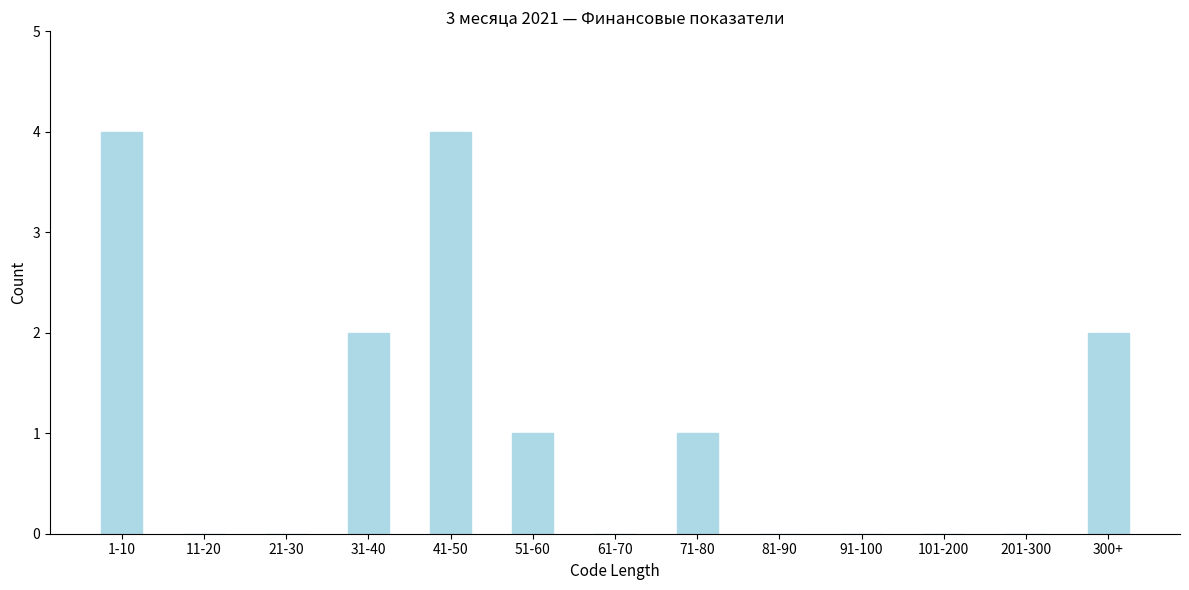

Reading left to right, list all the values displayed in this chart.

1-10=4	11-20=0	21-30=0	31-40=2	41-50=4	51-60=1	61-70=0	71-80=1	81-90=0	91-100=0	101-200=0	201-300=0	300+=2